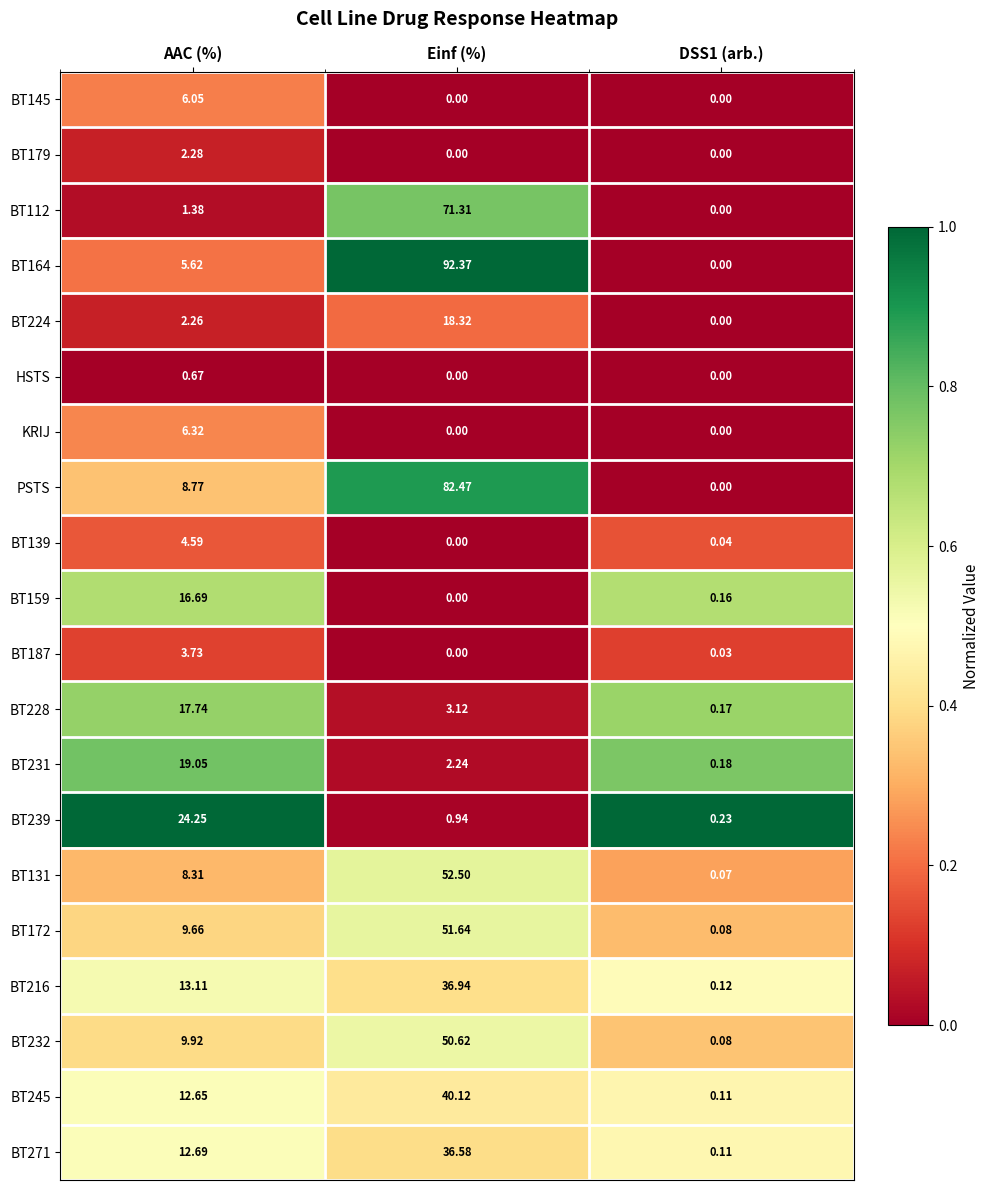

Is the value of BT131 at Einf (%) greater than the value of BT224 at DSS1 (arb.)?

Yes